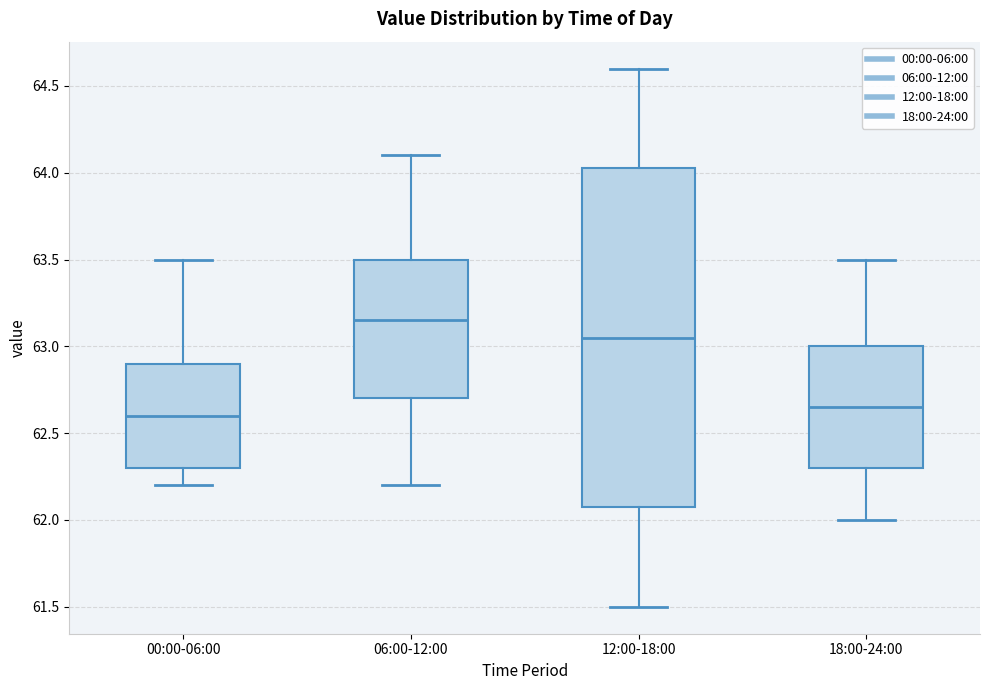

Reading left to right, transcribe this box plot: for each box, give where its median line is, the range the box spans, and where its two whiskers end, as read against the y-axis. The values are not printed on the chart, so give them approximately, as read against the axis.

00:00-06:00: median 62.60, box 62.30 to 62.90, whiskers 62.20 to 63.50
06:00-12:00: median 63.15, box 62.70 to 63.50, whiskers 62.20 to 64.10
12:00-18:00: median 63.05, box 62.10 to 64.05, whiskers 61.50 to 64.60
18:00-24:00: median 62.65, box 62.30 to 63.00, whiskers 62.00 to 63.50